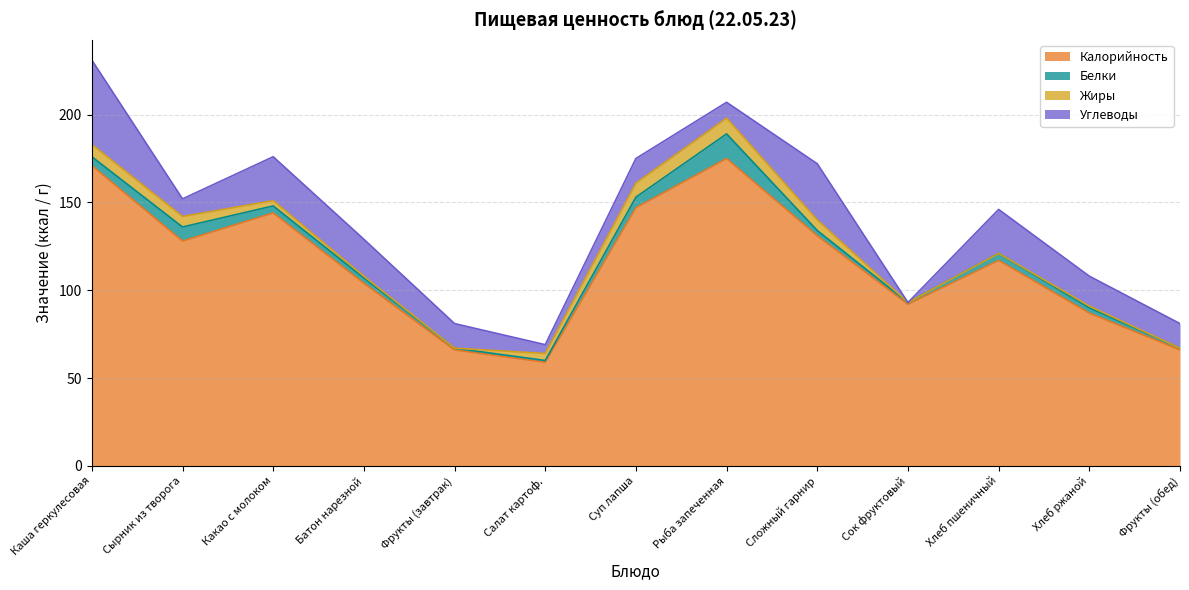

Where does the Жиры series first go above 3?

Каша геркулесовая